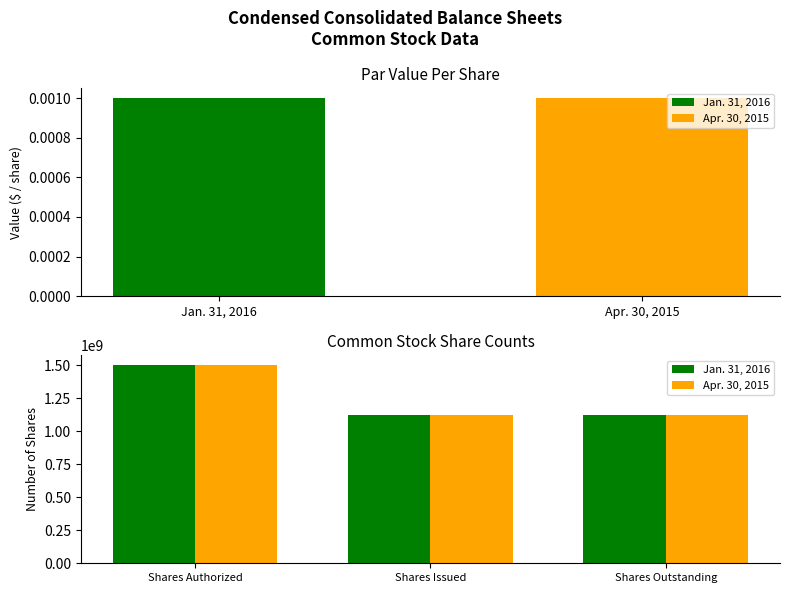

What is the greatest value displayed?

1500000000